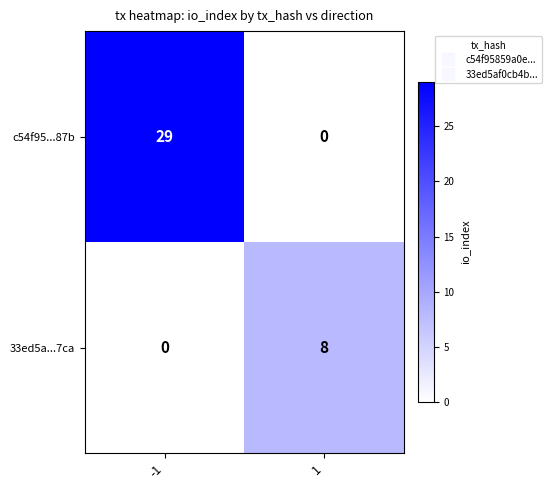

Between -1 and 1, which series saw the biggest shift?

c54f95...87b